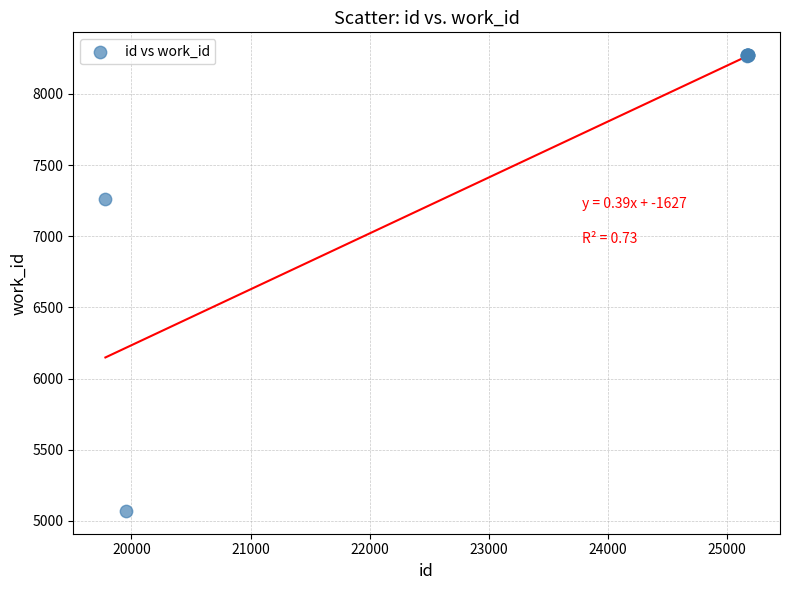

What Y value in the scatter plot is closest to 6671?

7258